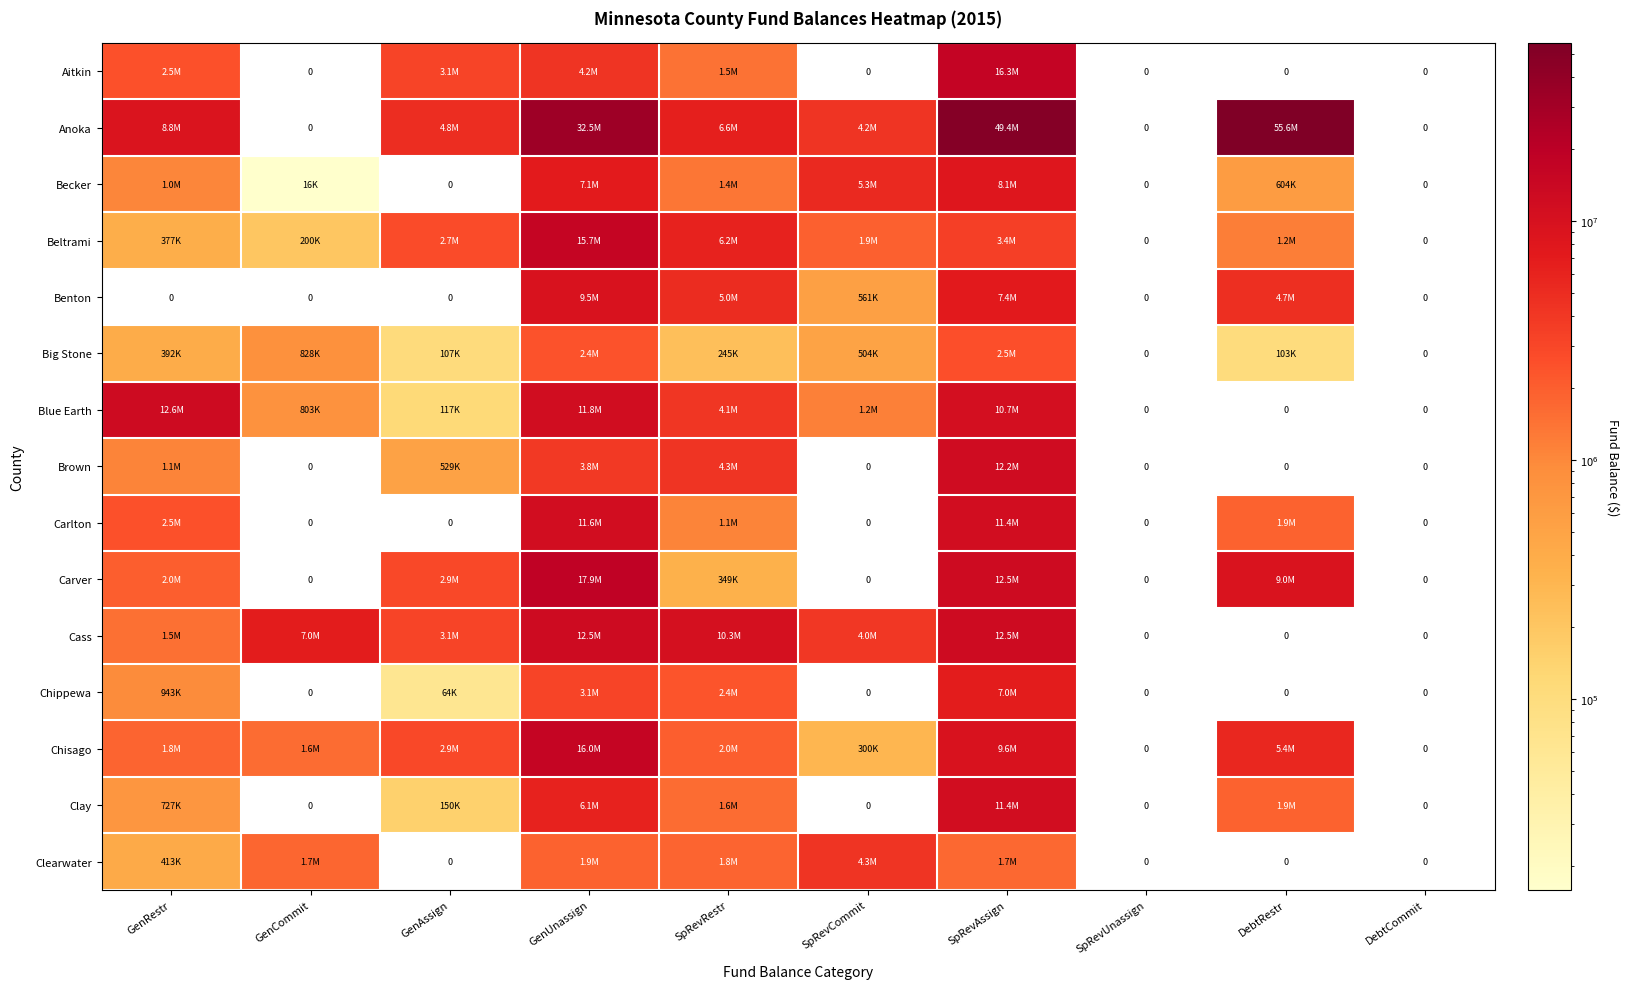

The value of Big Stone at SpRevRestr is 244914.0. True or false?

True